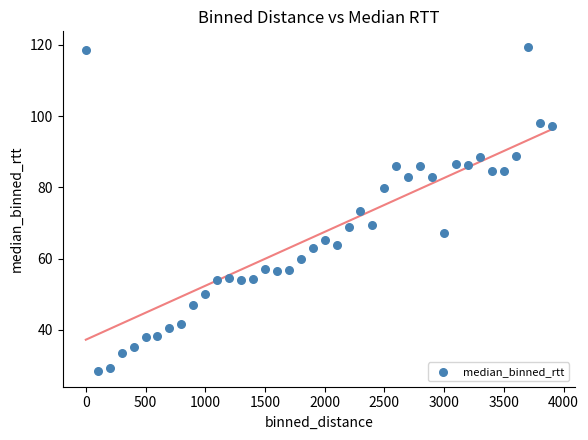

What is the range of Y values (max minus min)?

90.7